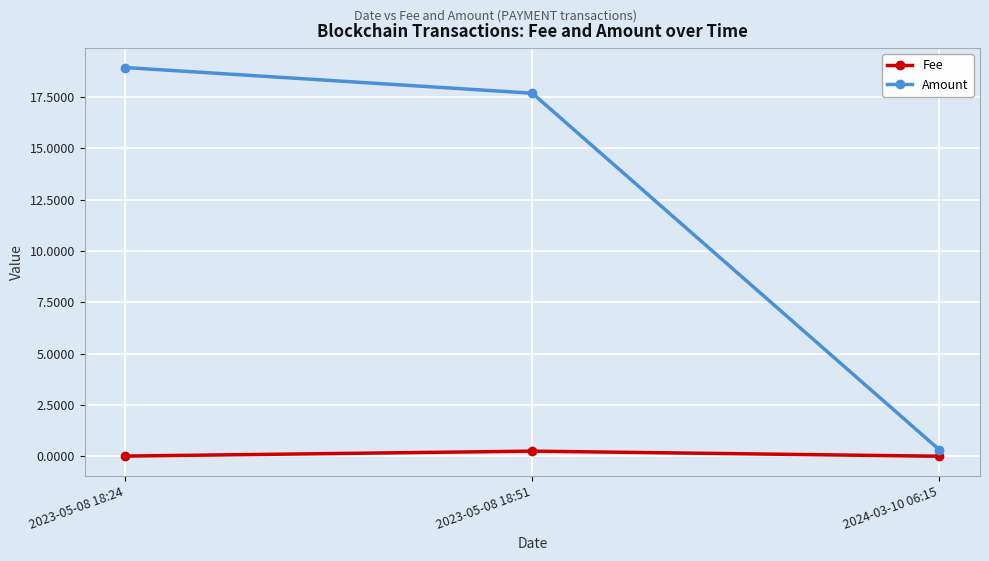

Rank the series by their maximum value, from highest to lowest.

Amount, Fee